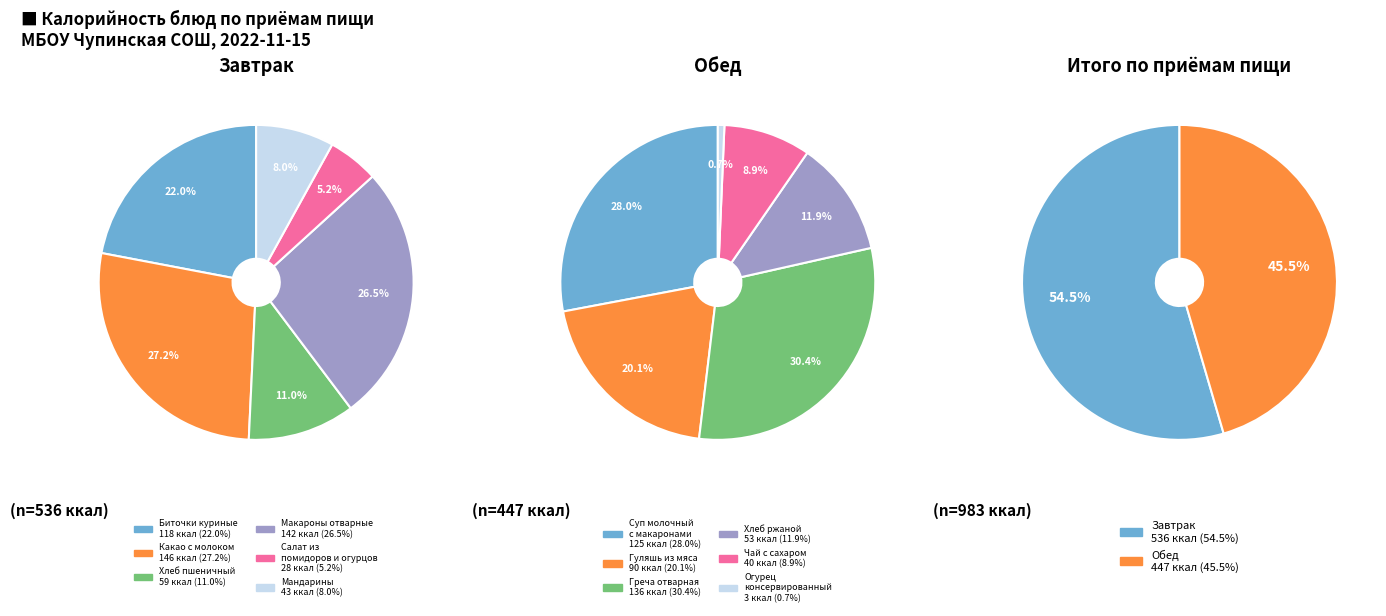

What is the largest slice in the pie chart?

Какао с молоком